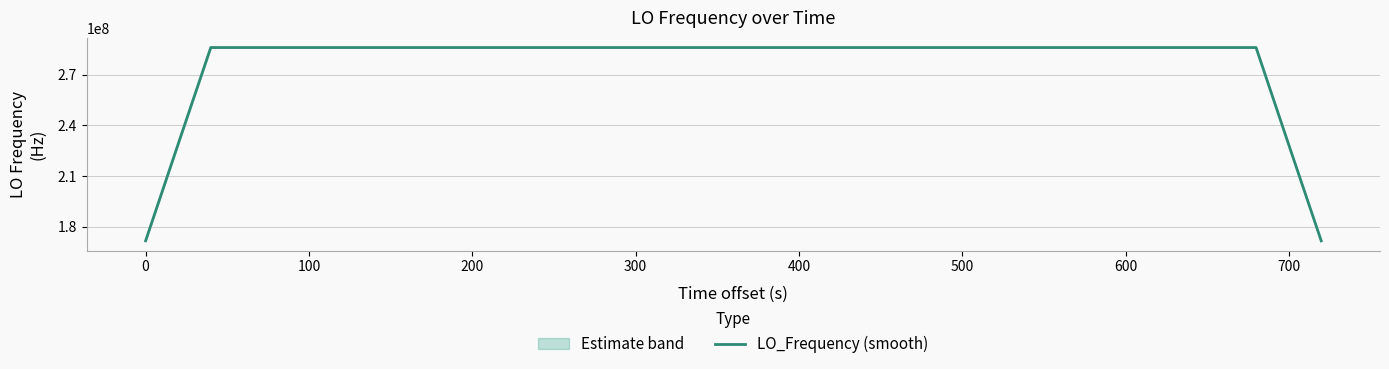

What is the lowest value of the LO_Frequency (smooth) series?

171628199.7